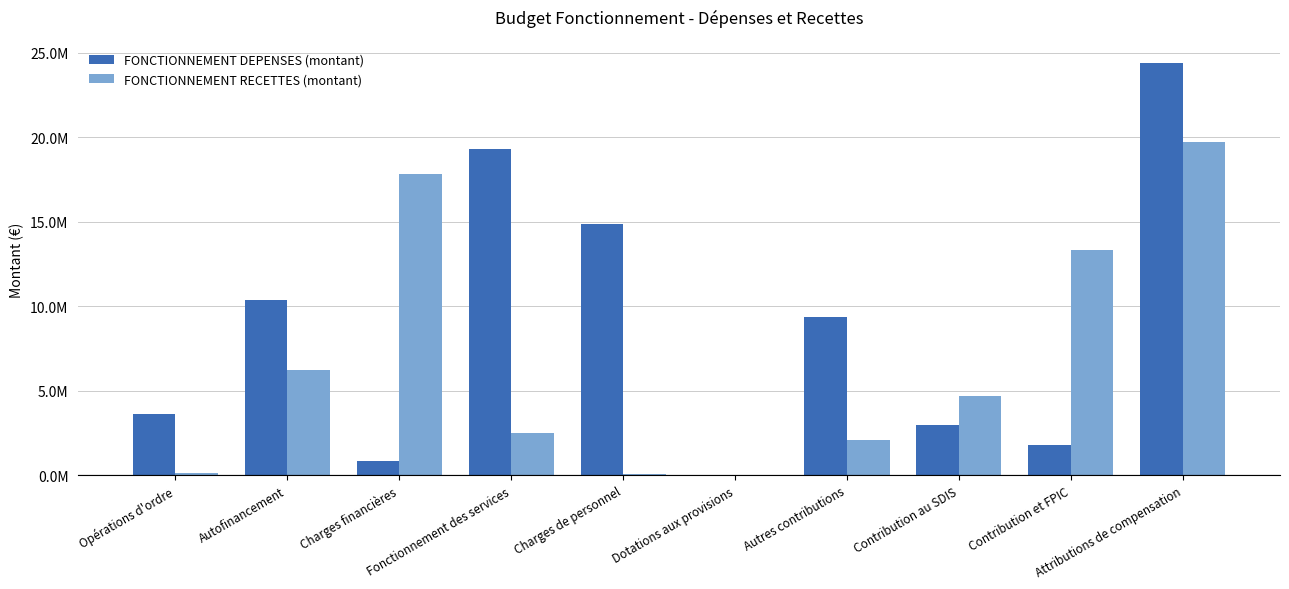

What is the difference between the maximum and second lowest values in the FONCTIONNEMENT RECETTES (montant) series?

19609266.0